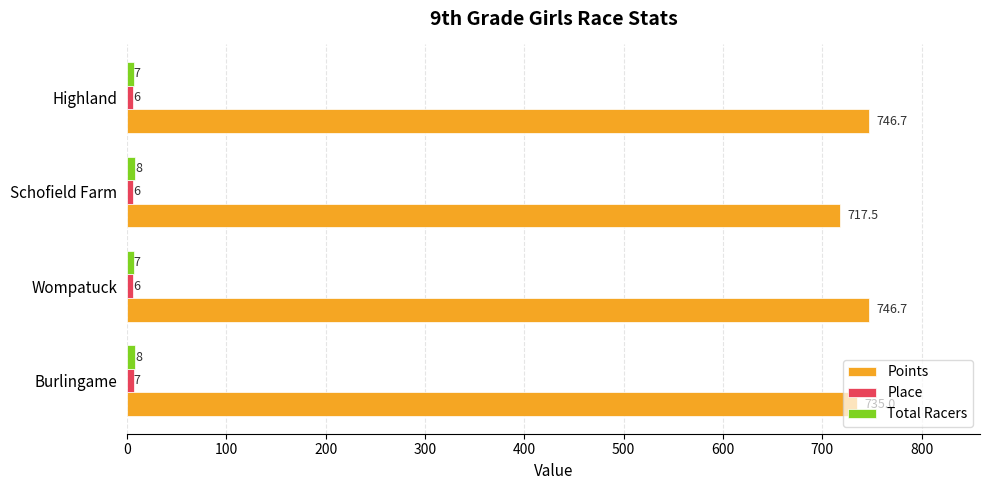

The value of Points at Wompatuck is 379.9. True or false?

False